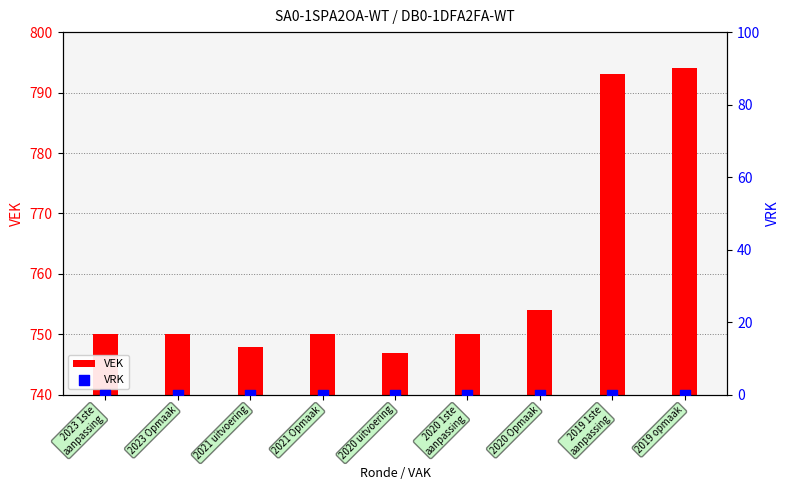

Which series has the largest Y range (max minus min)?

VEK